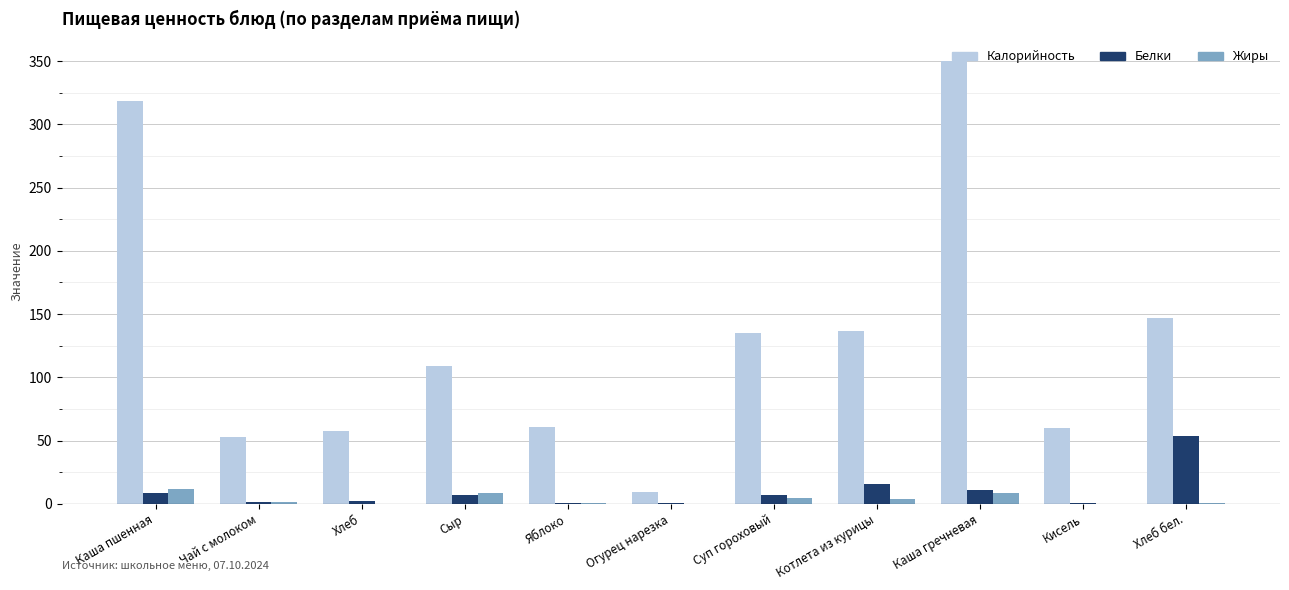

Are the bars horizontal?

No